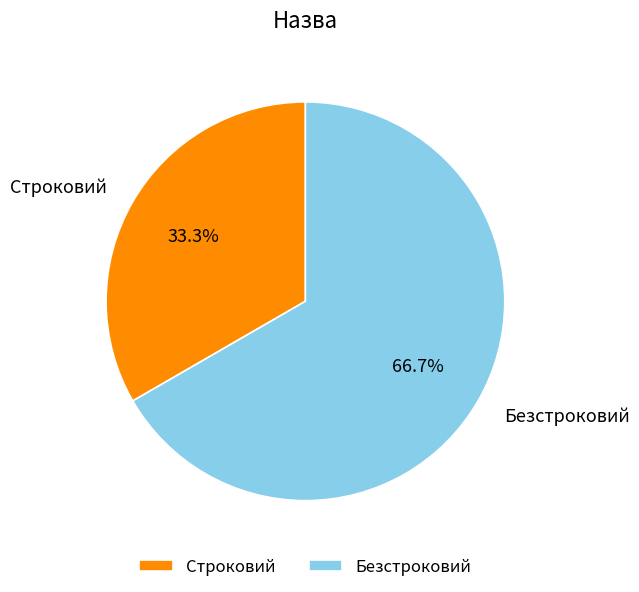

Rank the categories by value from lowest to highest.

Строковий, Безстроковий